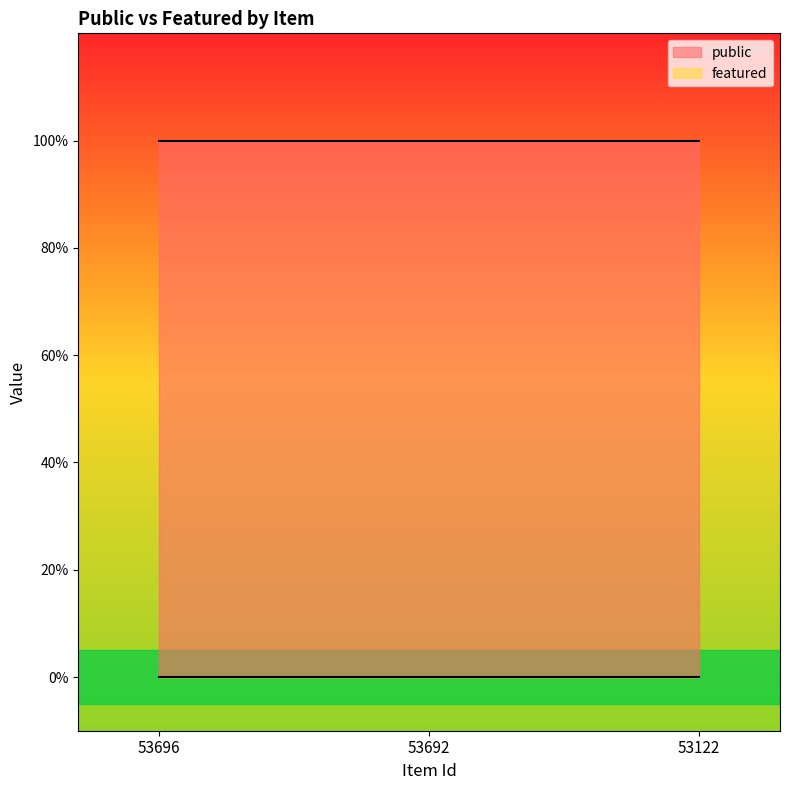

Which series changed the most between 53696 and 53692?

public